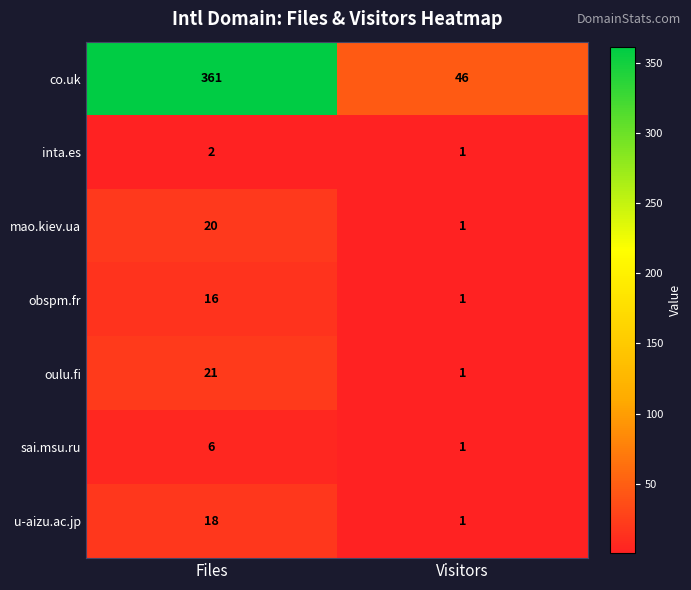

Where is sai.msu.ru nearest to the value 3?

Visitors